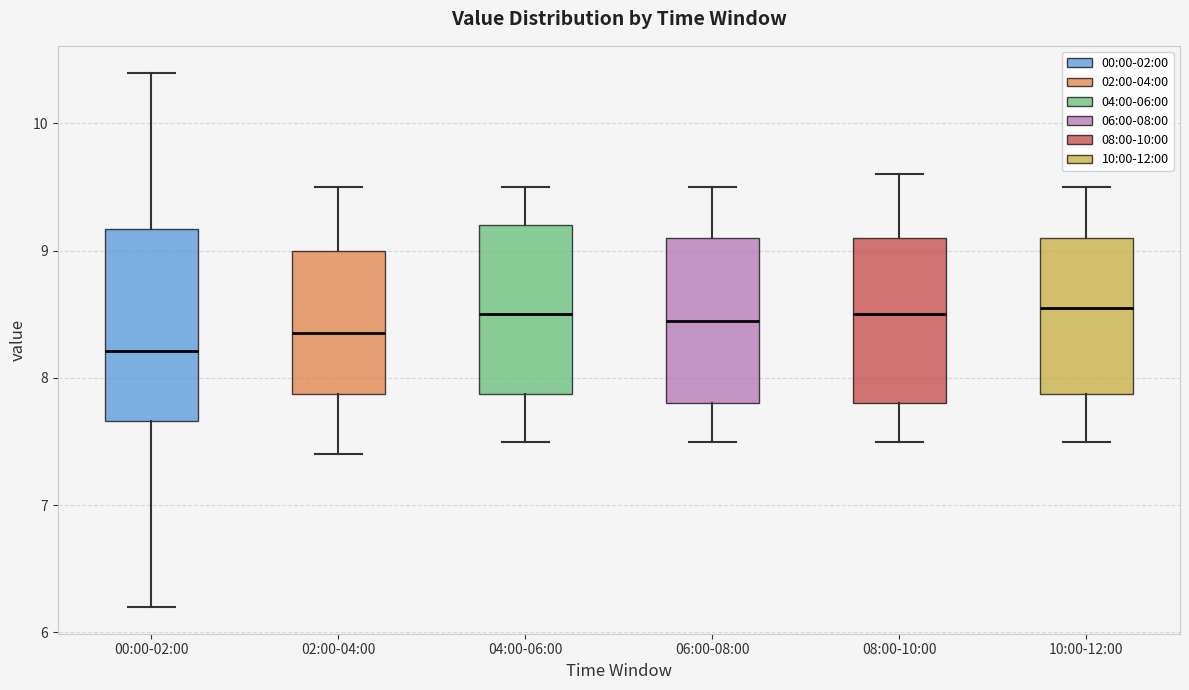

Reading left to right, transcribe this box plot: for each box, give where its median line is, the range the box spans, and where its two whiskers end, as read against the y-axis. The values are not printed on the chart, so give them approximately, as read against the axis.

00:00-02:00: median 8.2, box 7.7 to 9.2, whiskers 6.2 to 10.4
02:00-04:00: median 8.4, box 7.9 to 9.0, whiskers 7.4 to 9.5
04:00-06:00: median 8.5, box 7.9 to 9.2, whiskers 7.5 to 9.5
06:00-08:00: median 8.5, box 7.8 to 9.1, whiskers 7.5 to 9.5
08:00-10:00: median 8.5, box 7.8 to 9.1, whiskers 7.5 to 9.6
10:00-12:00: median 8.6, box 7.9 to 9.1, whiskers 7.5 to 9.5